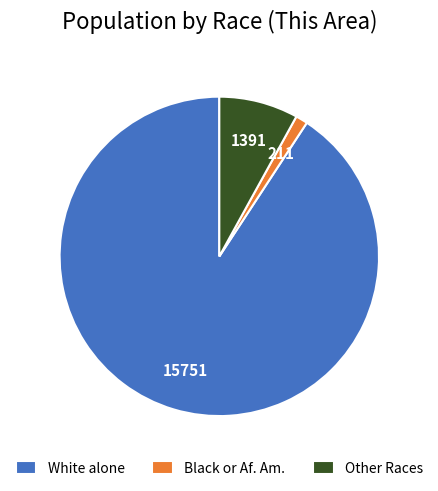

How many slices are in this pie chart?

3